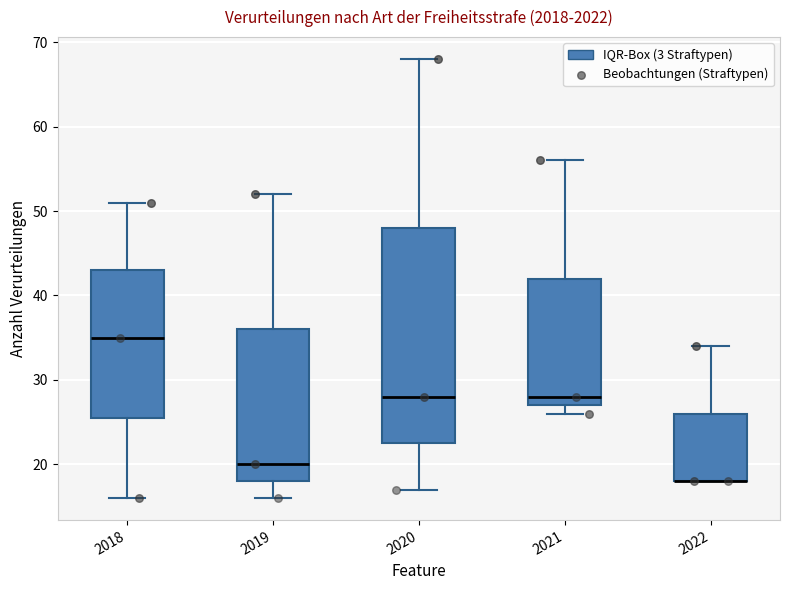

Which box is the tallest, from its lower edge to its upper edge?

2020